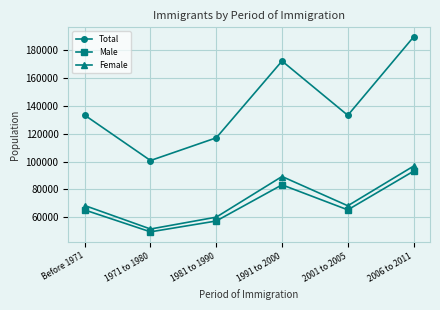

The Total series shows 207802 at 2001 to 2005. True or false?

False